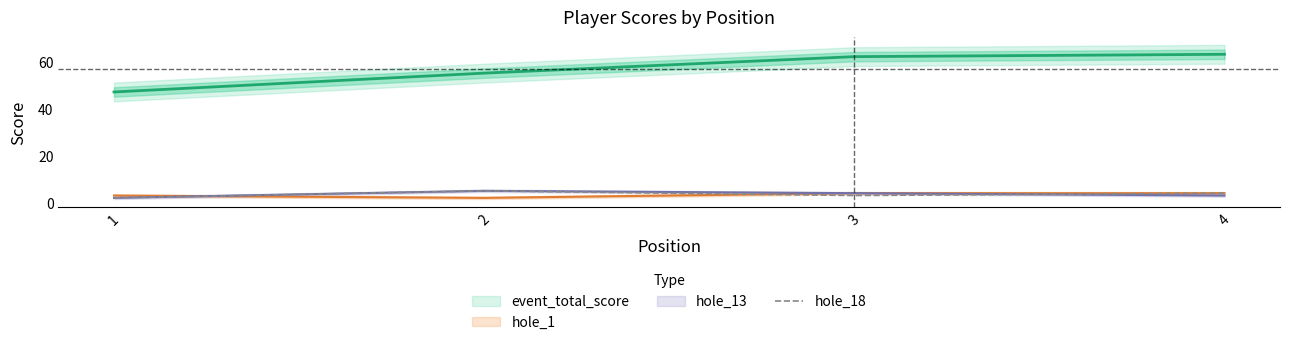

How many interior local valleys (lower than both neighbors) does the data have?

1